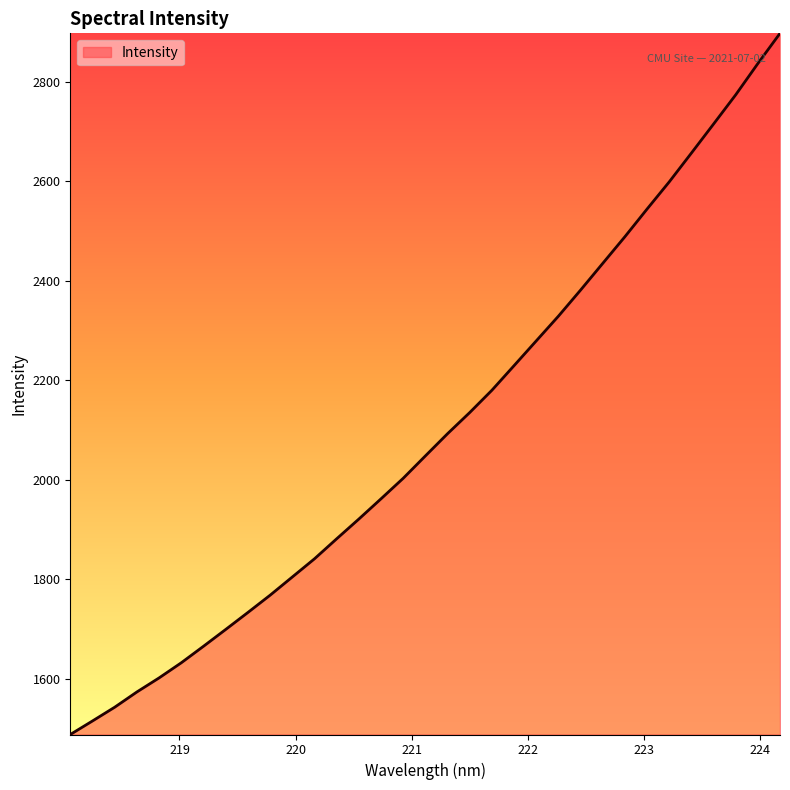

What is the difference between the maximum and minimum values?

1408.6